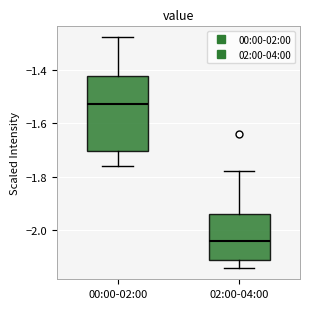

Reading left to right, read every box against the y-axis: the position of its median line, the range the box covers, and the ends of its whiskers. The values are not printed on the chart, so give them approximately, as read against the axis.

00:00-02:00: median -1.52, box -1.70 to -1.42, whiskers -1.76 to -1.28
02:00-04:00: median -2.04, box -2.10 to -1.94, whiskers -2.14 to -1.78